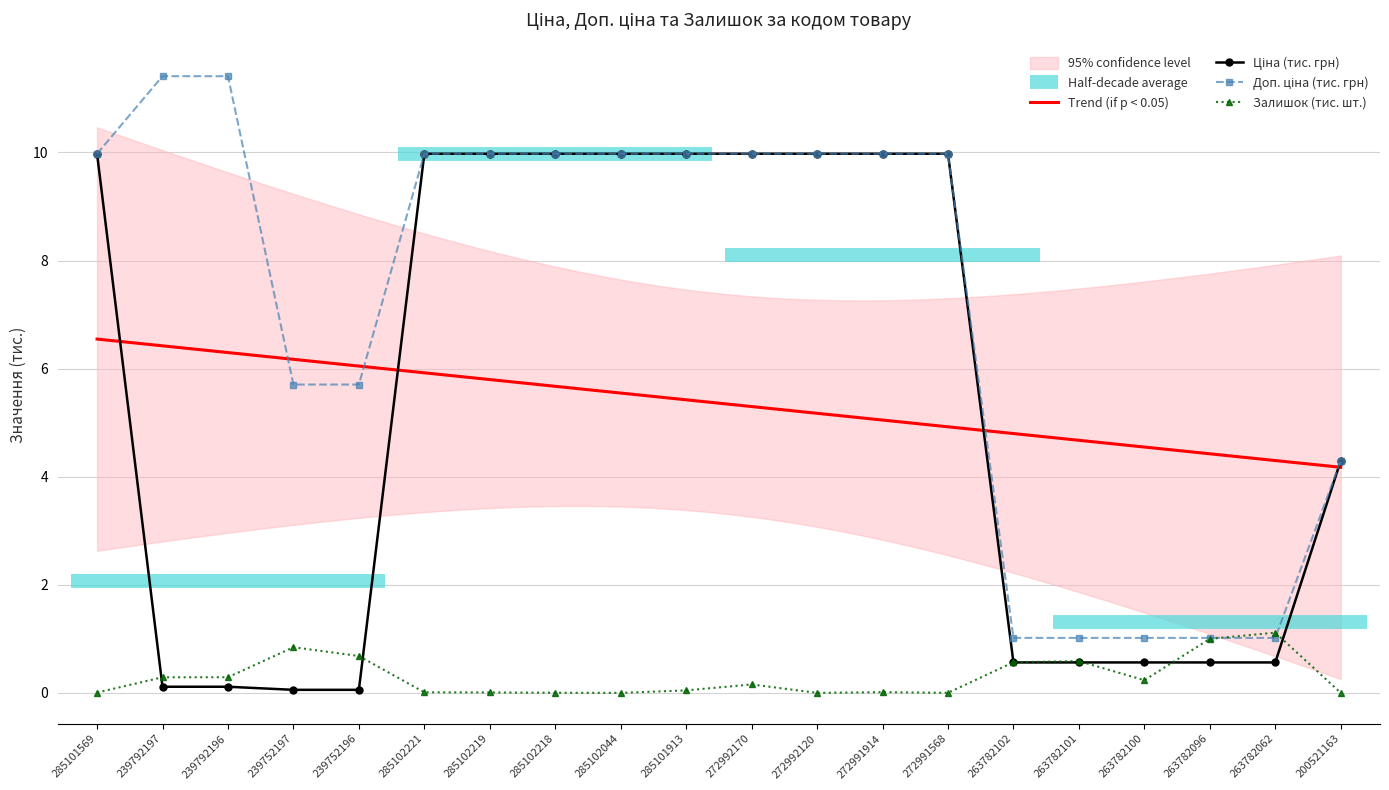

What are all the series names shown in the legend?

Ціна, Доп. ціна, Залишок